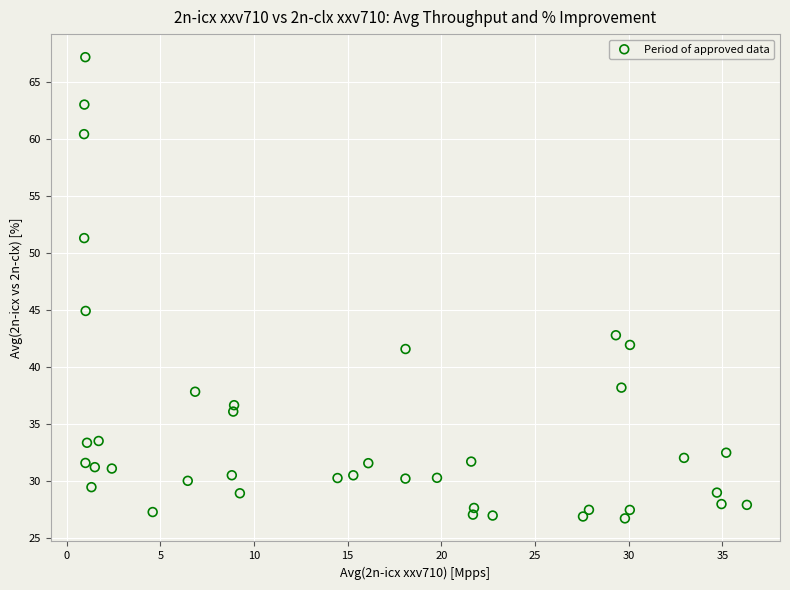

What is the range of Y values (max minus min)?

40.5